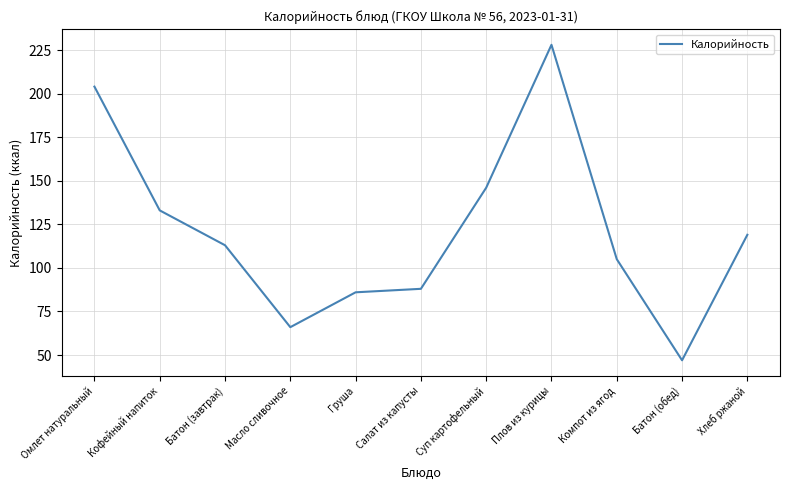

How many categories are shown in the chart?

11